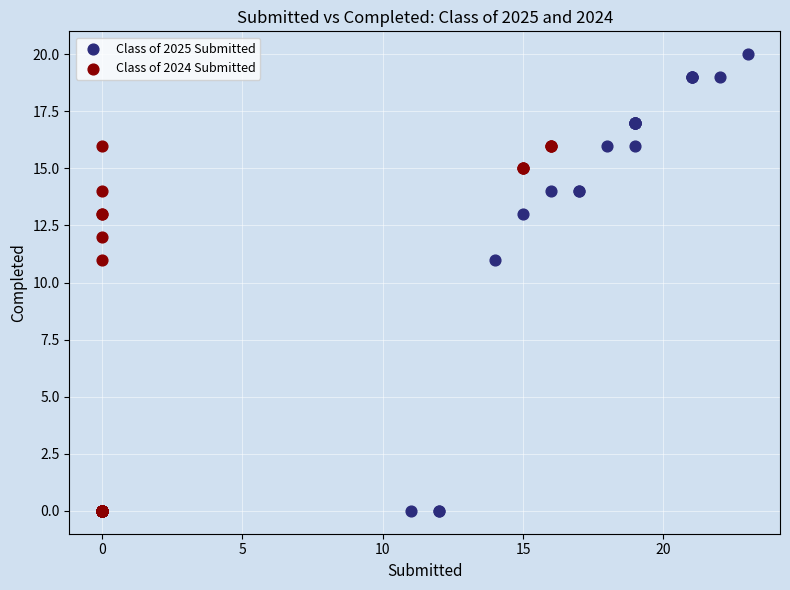

Which series has the largest Y range (max minus min)?

Class of 2025 Submitted